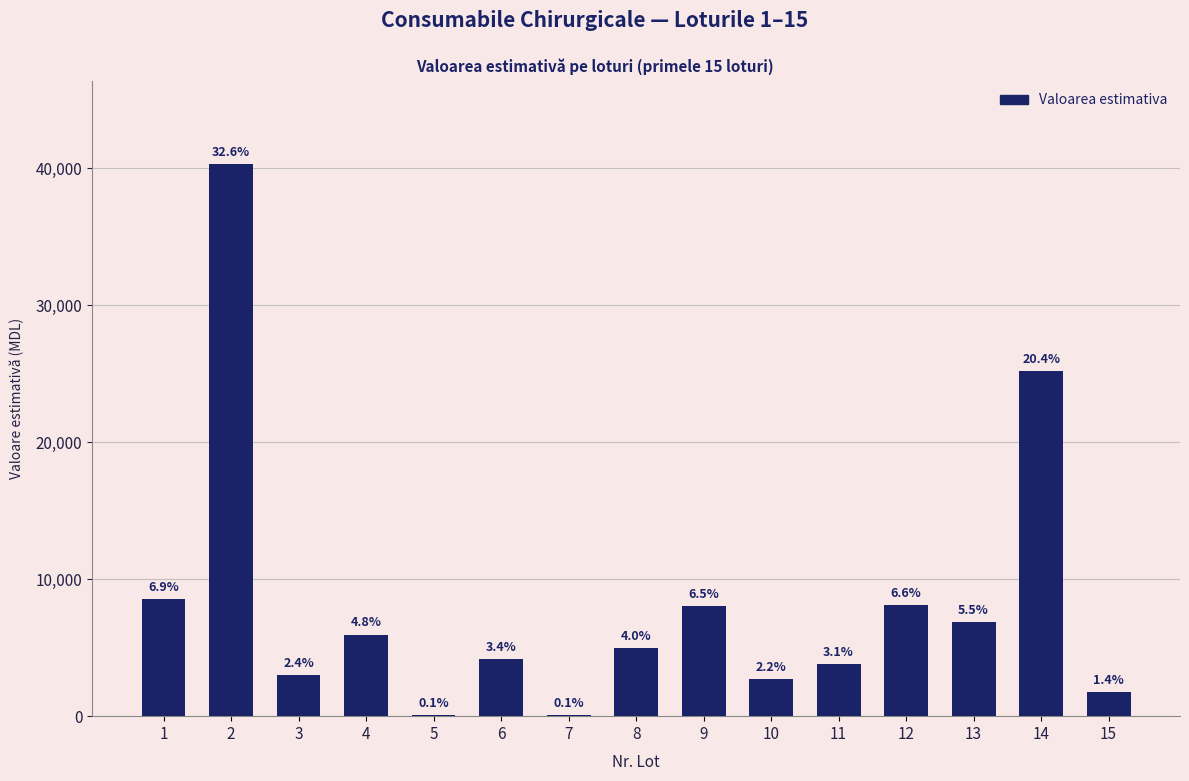

List the labels in order of value, smallest first.

5, 7, 15, 10, 3, 11, 6, 8, 4, 13, 9, 12, 1, 14, 2